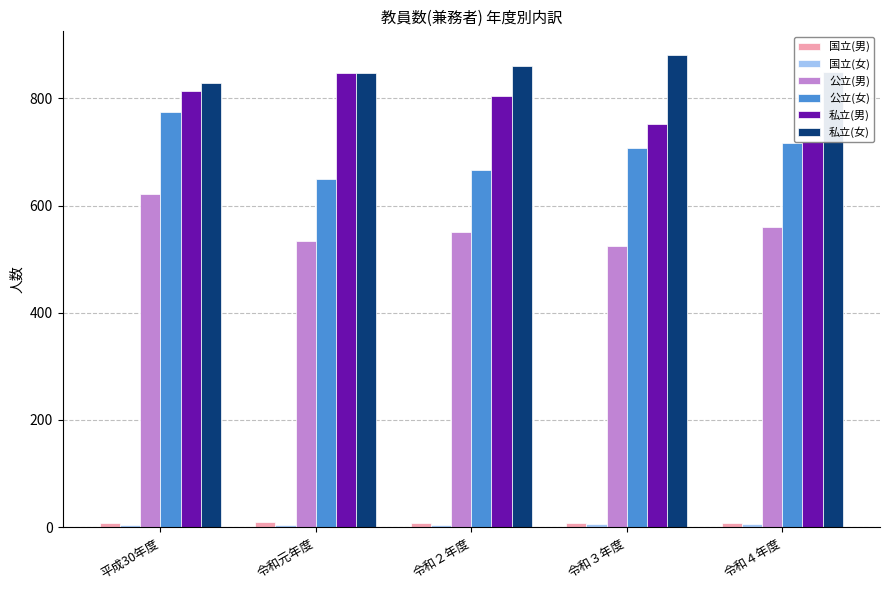

What is the total value across all series at 令和３年度?

2878